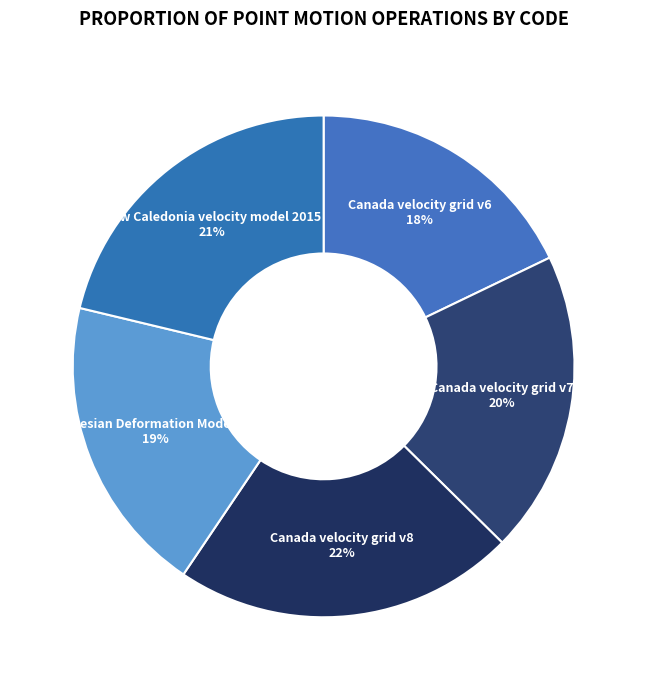

Is there any slice that represents more than half of the pie?

No